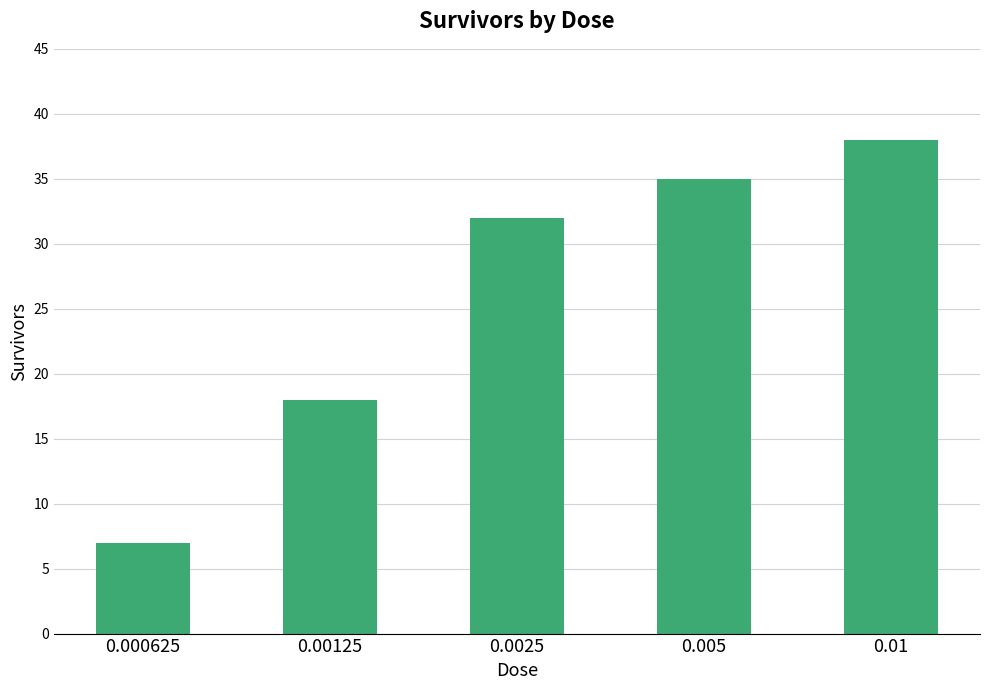

Reading right to left, extract all data points from this chart.

38	35	32	18	7